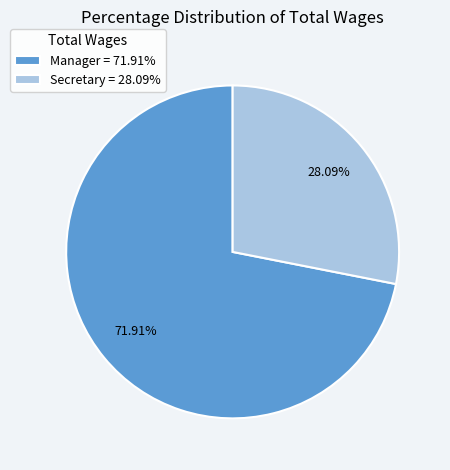

Is the sum of Secretary and Manager greater than half?

Yes